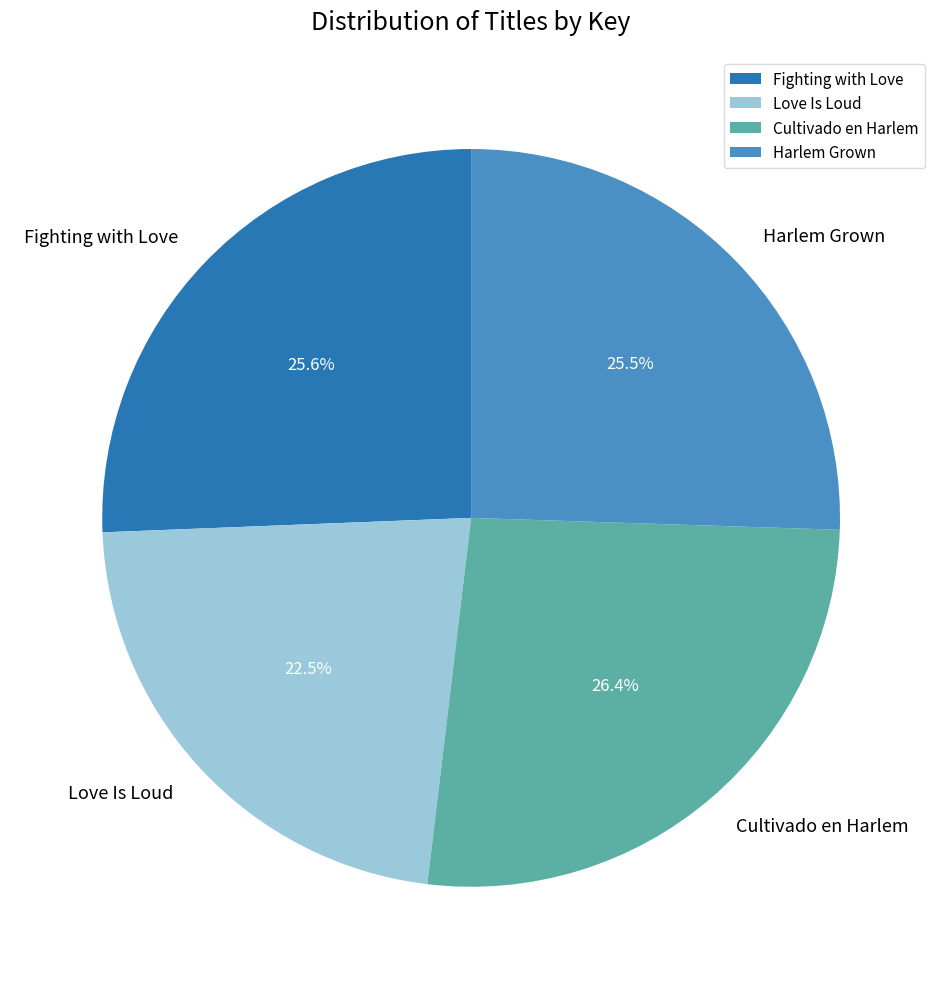

To the nearest percent, what is the difference between the largest and smallest slice percentages?

4%